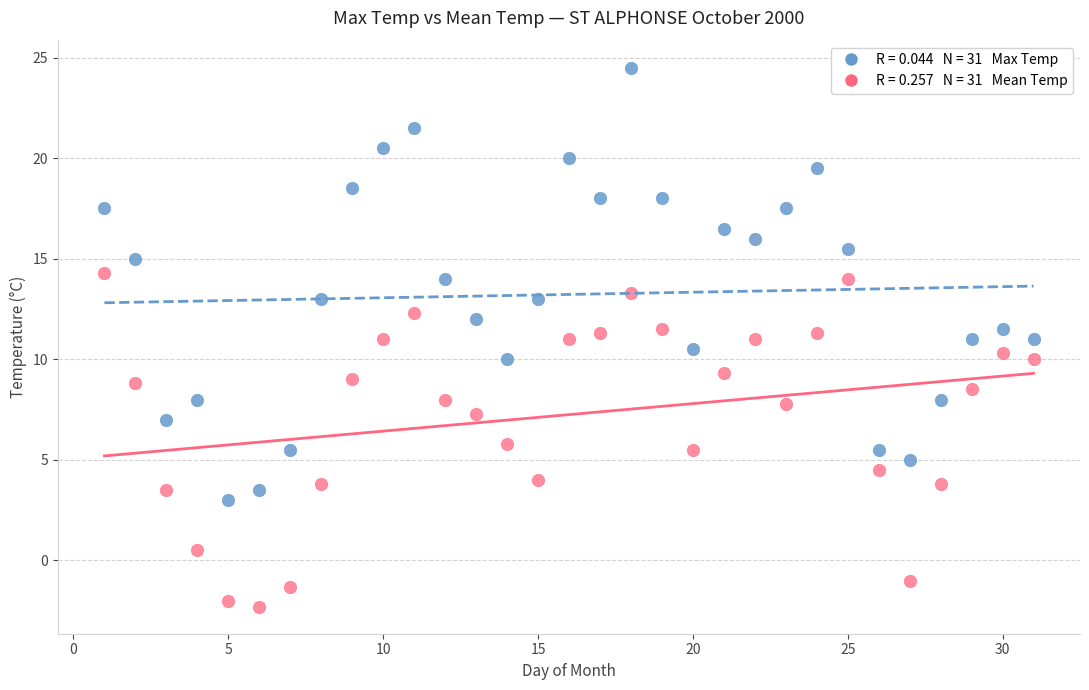

Across all data points, what is the range of X values (max minus min)?

30.0